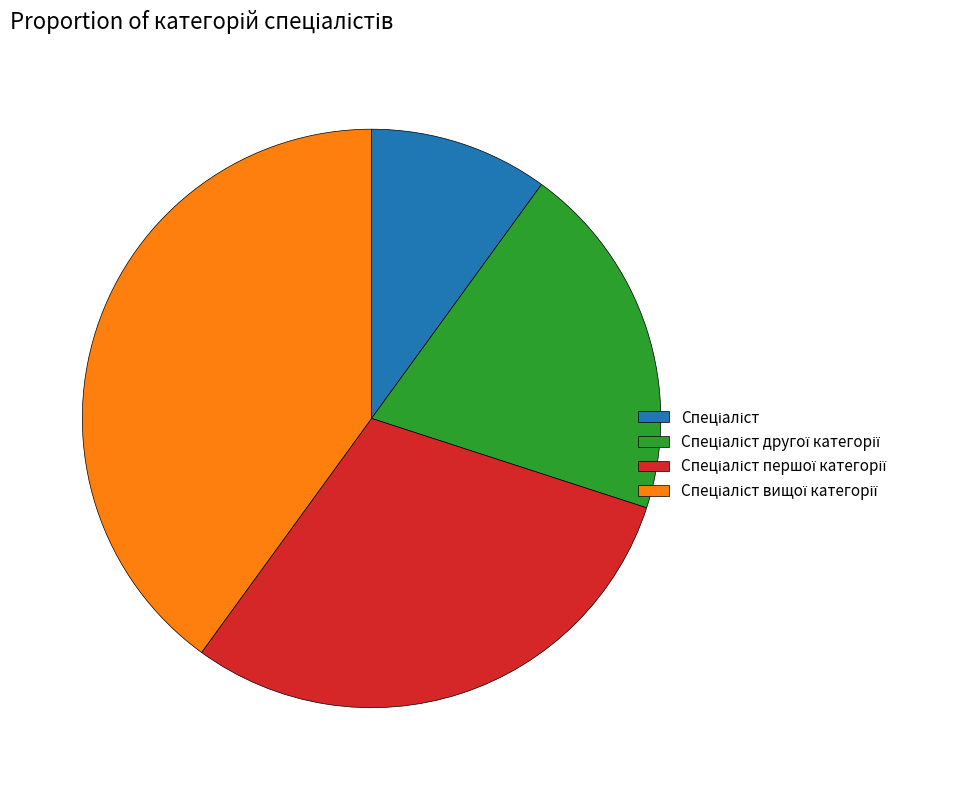

Is there a majority slice in this chart?

No